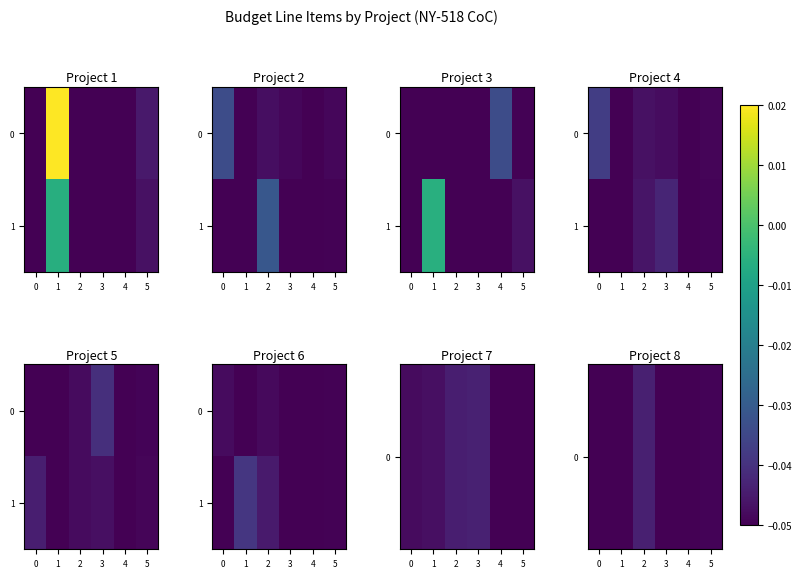

List the series in order of their peak value, highest first.

row_1, row_0